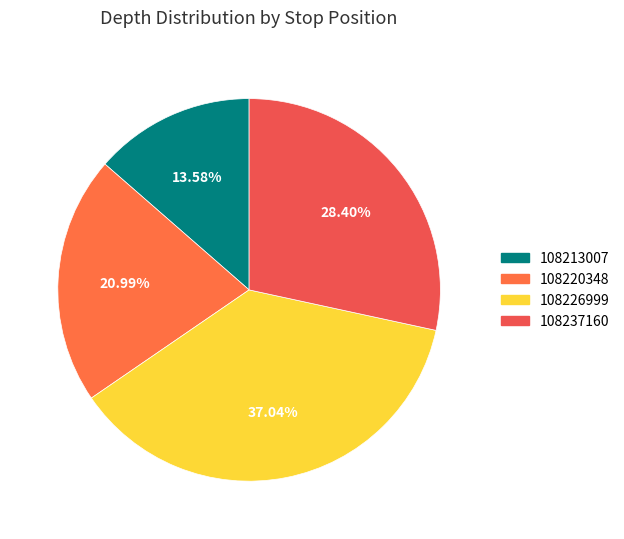

True or false: 108226999 accounts for 37% of the total.

True